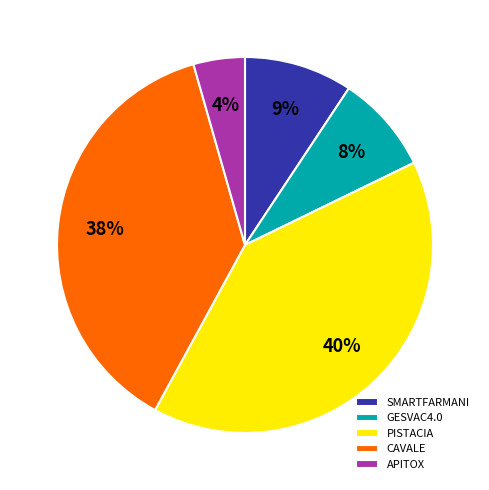

To the nearest percent, what is the difference between the largest and smallest slice percentages?

36%